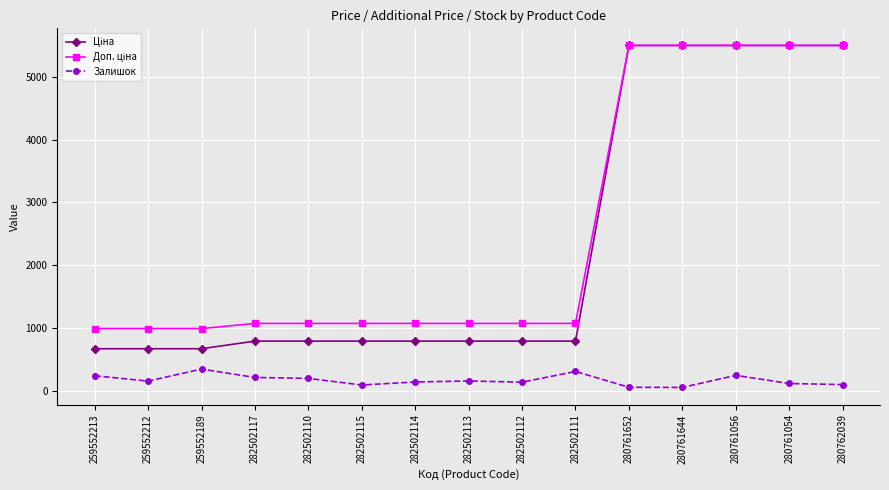

True or false: Залишок has a value of 348.0 at 259552189.

True